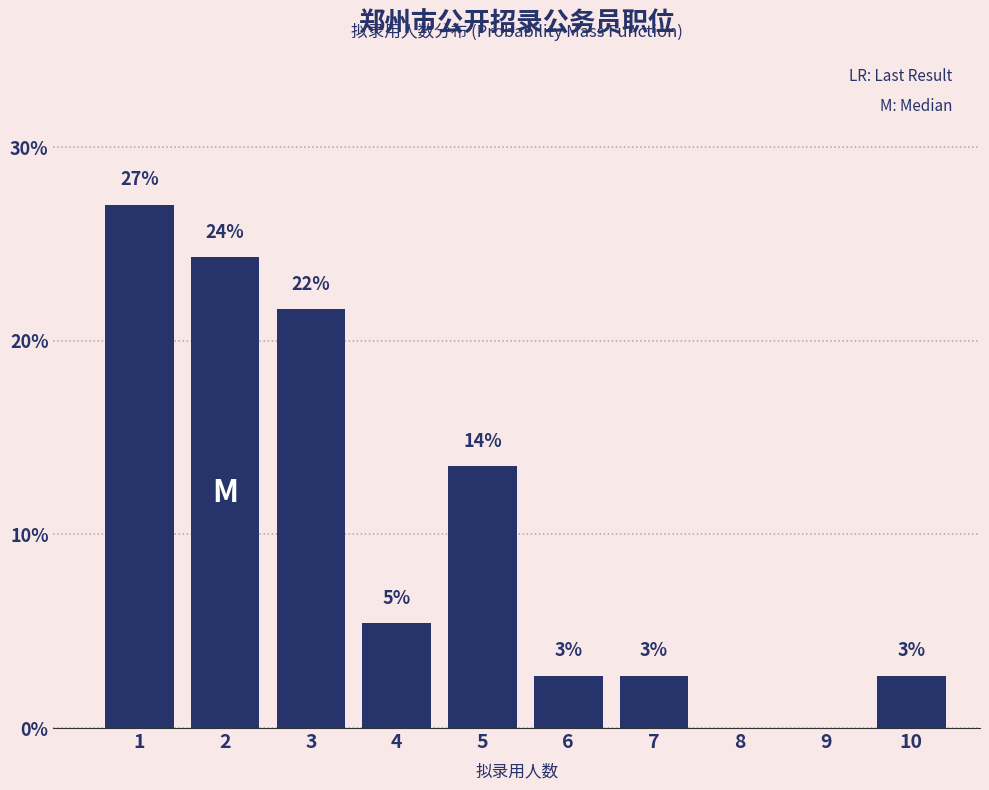

Are the bars horizontal?

No